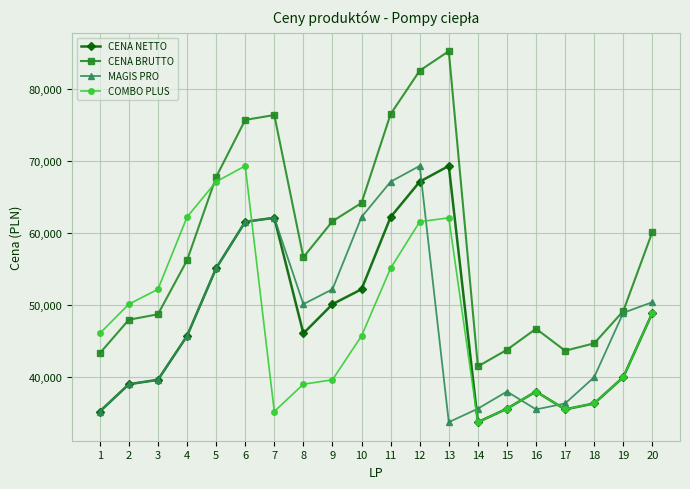

The value of COMBO PLUS at 9 is 39611.0. True or false?

True